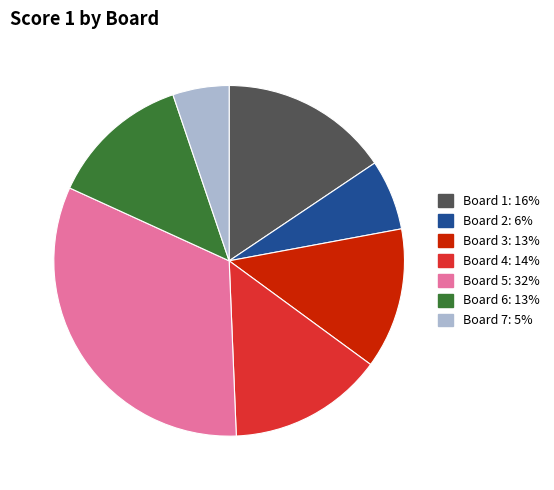

What is the largest slice in the pie chart?

Board 5